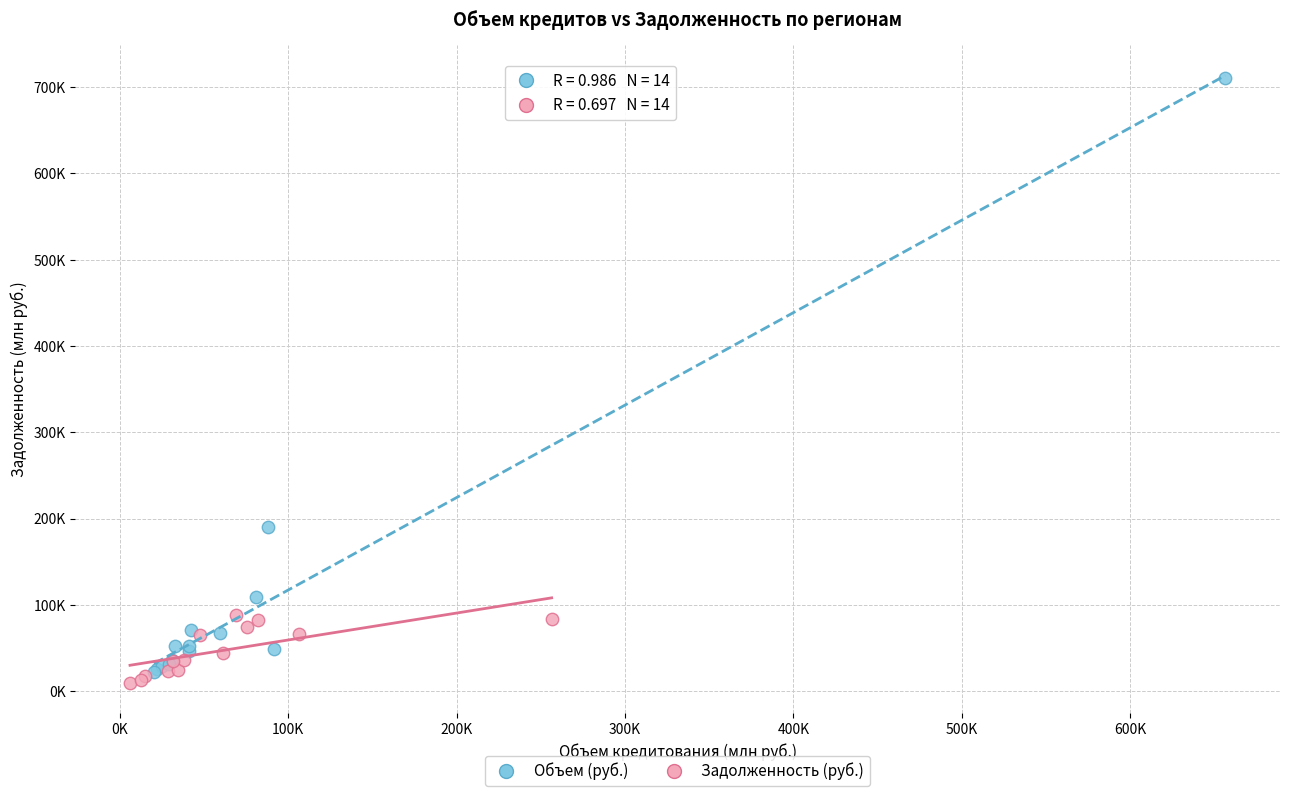

Which series contains the highest Y value?

Объем (руб.)